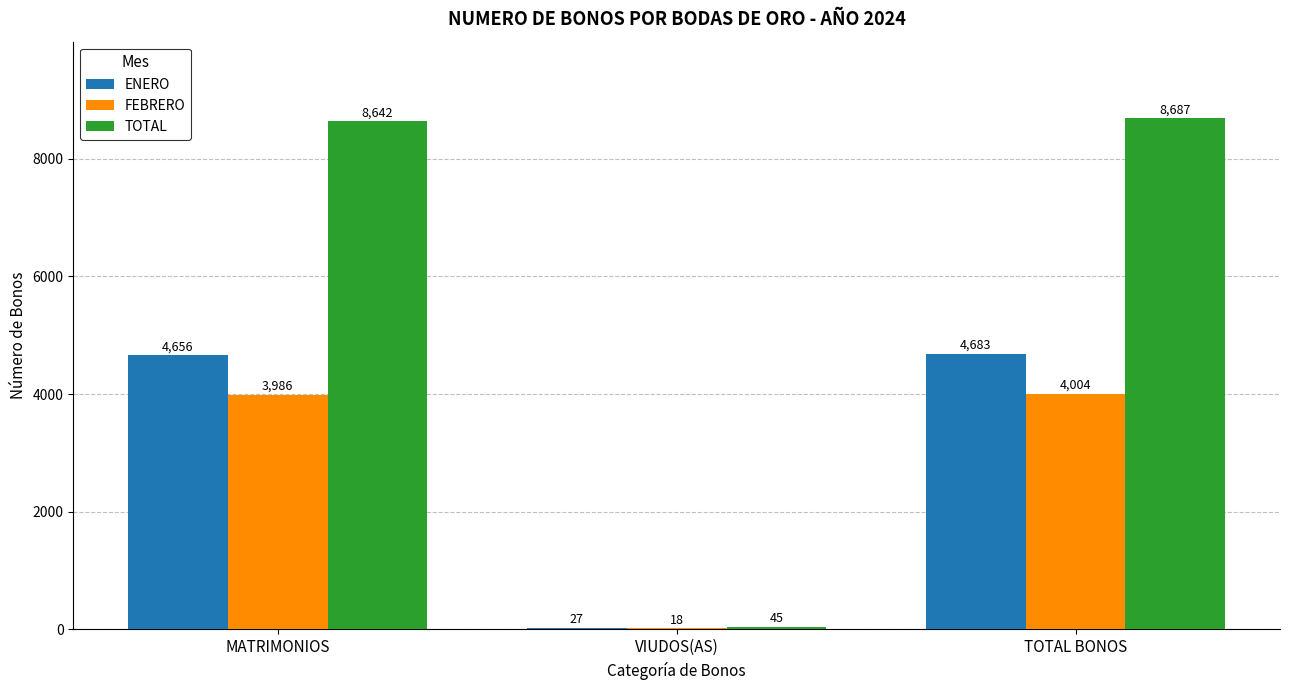

What is the greatest value displayed?

8687